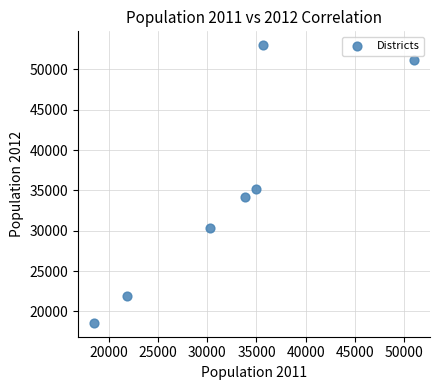

What Y value in the scatter plot is closest to 35790?

35132